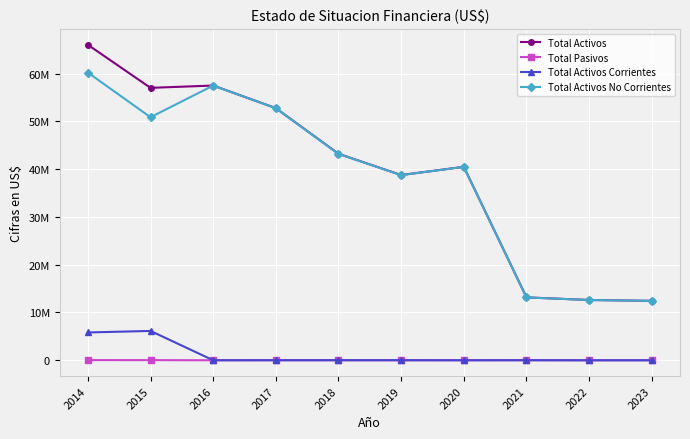

Between 2014 and 2018, which is larger?

2014